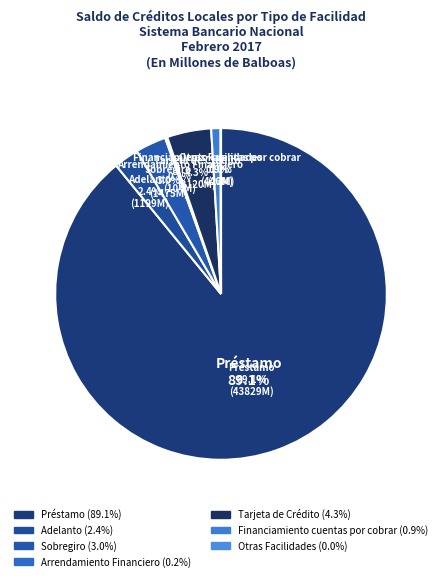

To the nearest percent, what is the combined percentage of Financiamiento cuentas por cobrar and Tarjeta de Crédito?

5%